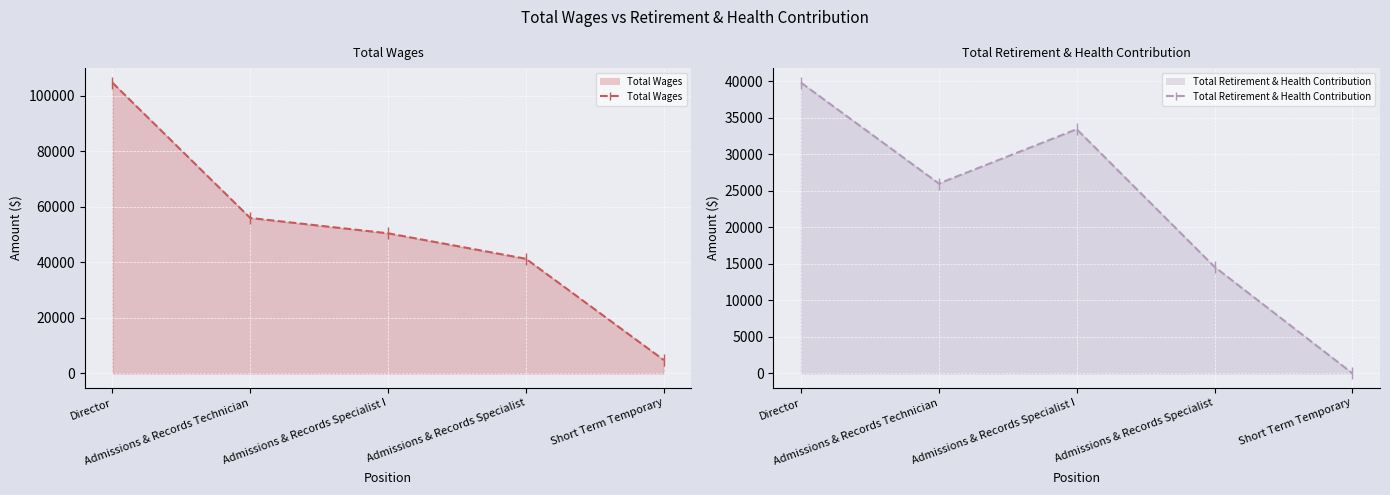

What is the spread (max minus min) of values at Admissions & Records Specialist?

26696.5